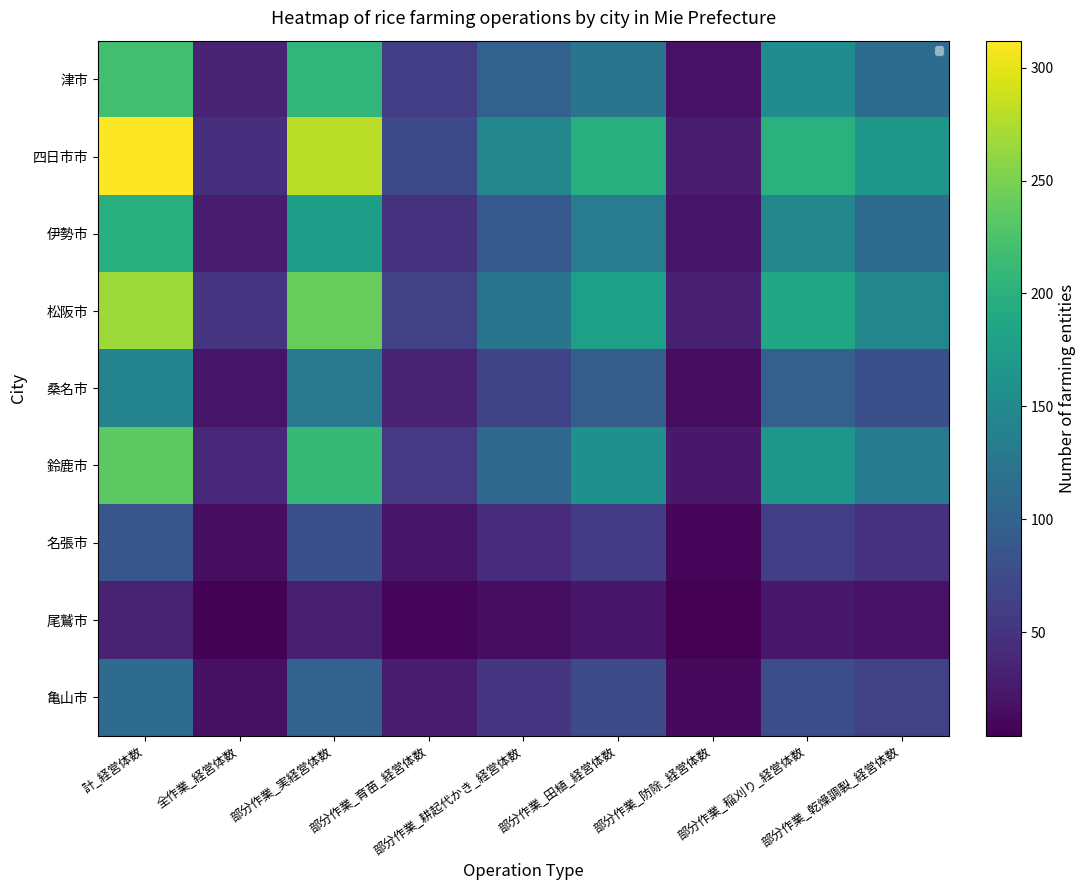

True or false: 伊勢市 has a value of 81 at 部分作業_実経営体数.

False